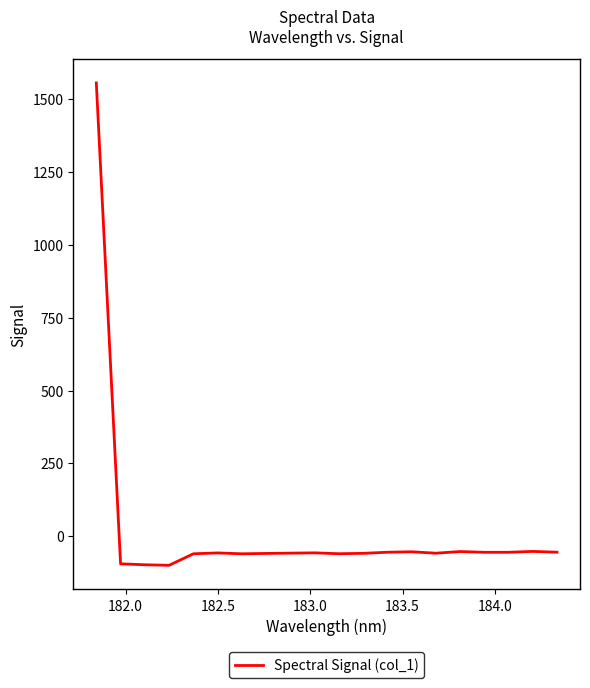

What is the difference between the maximum and minimum values?

1655.5